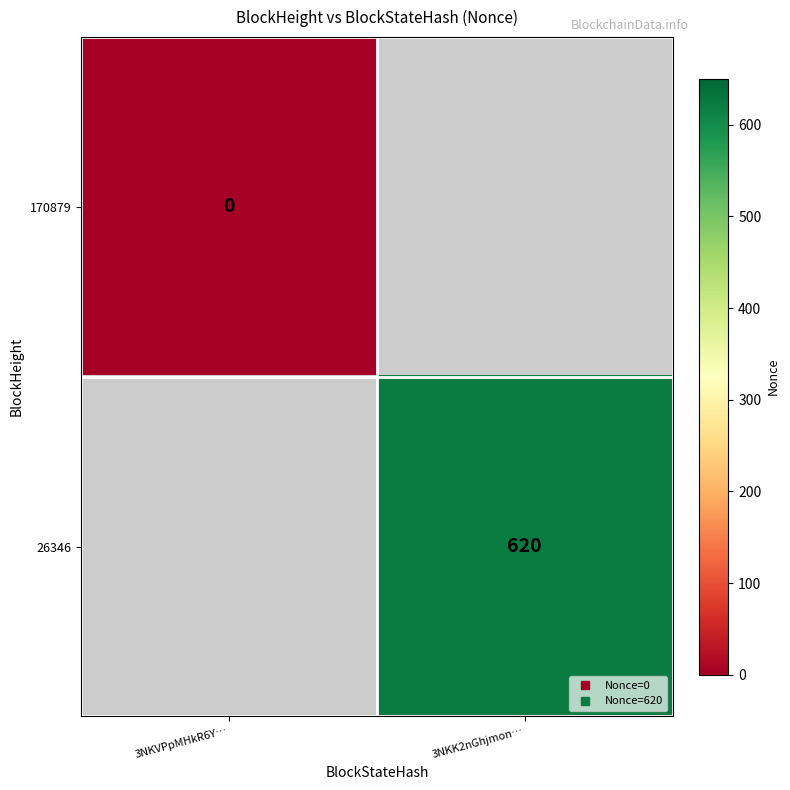

Which category has the highest value in the 170879 series?

3NKVPpMHkR6Y…